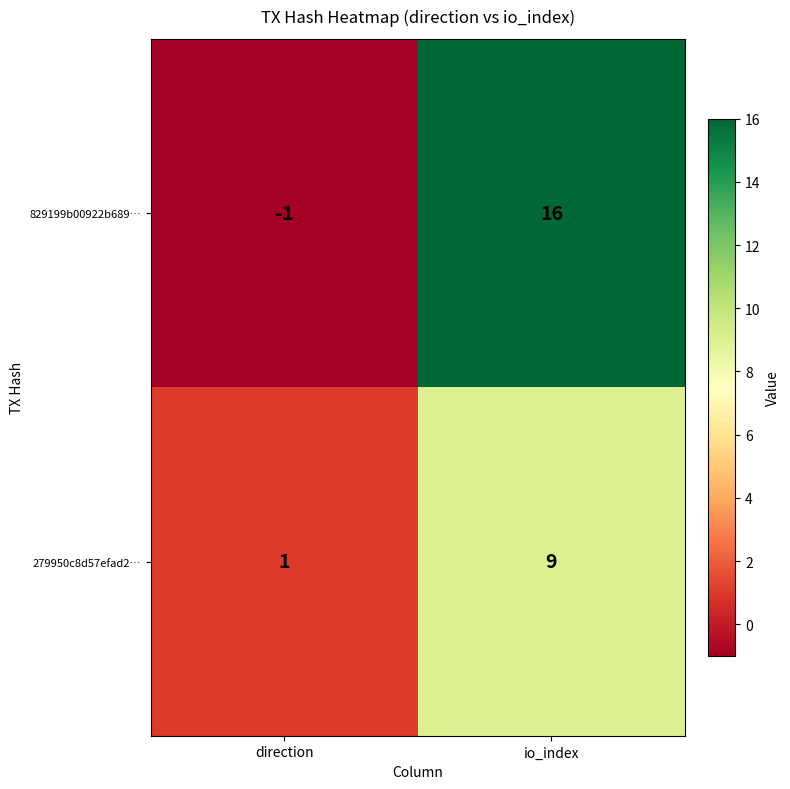

Which series has the widest spread of values?

829199b00922b689…